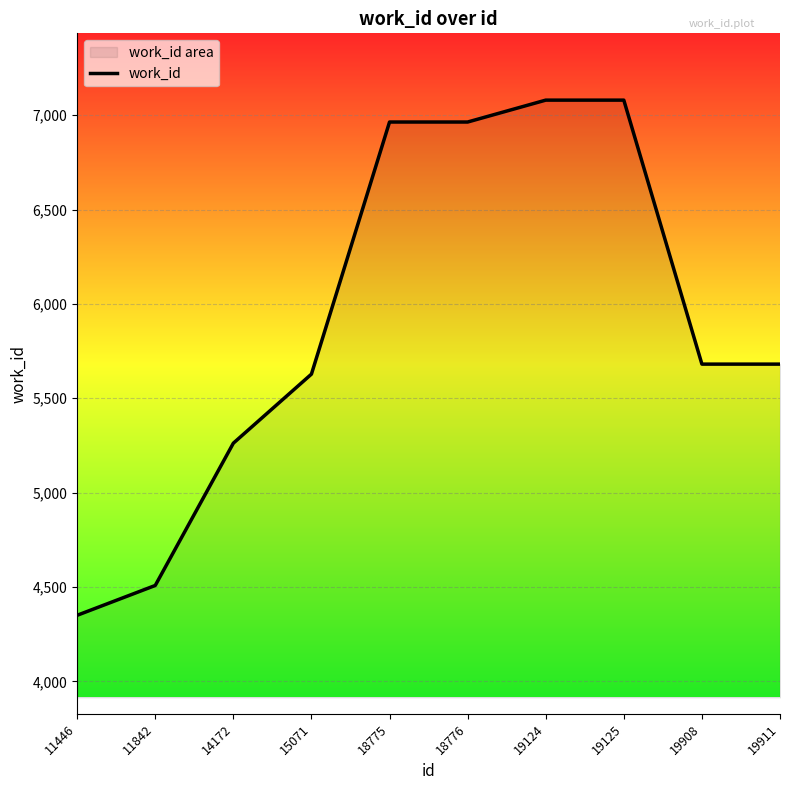

True or false: the data shows 6011 at 11842.

False